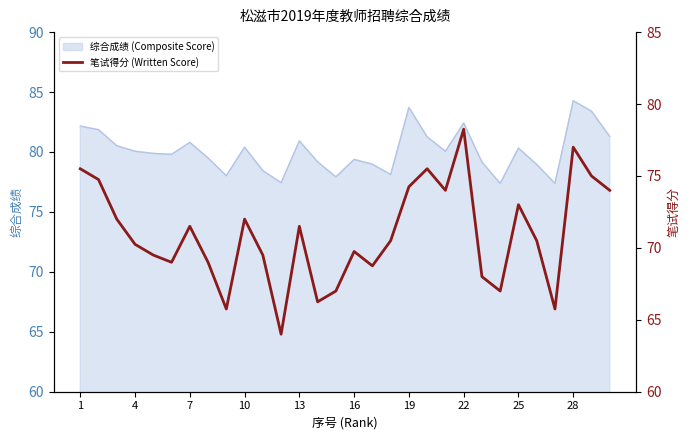

True or false: 综合成绩 (Composite Score) has a value of 134.7 at 13.

False